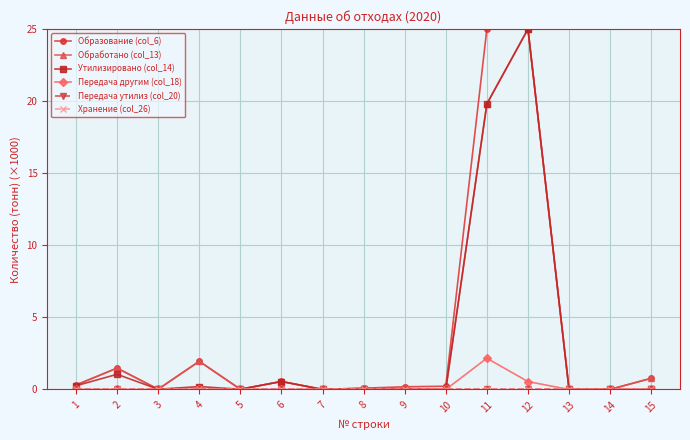

Is the value of Образование (col_6) at 4 greater than the value of Передача утилиз (col_20) at 14?

Yes